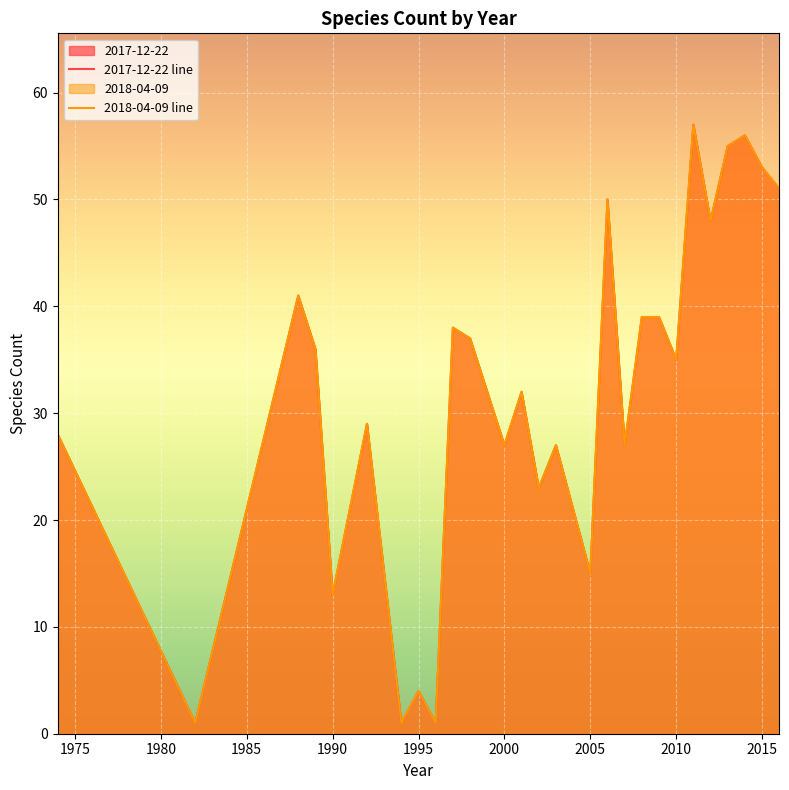

At which category is the sum across all series the highest?

2011